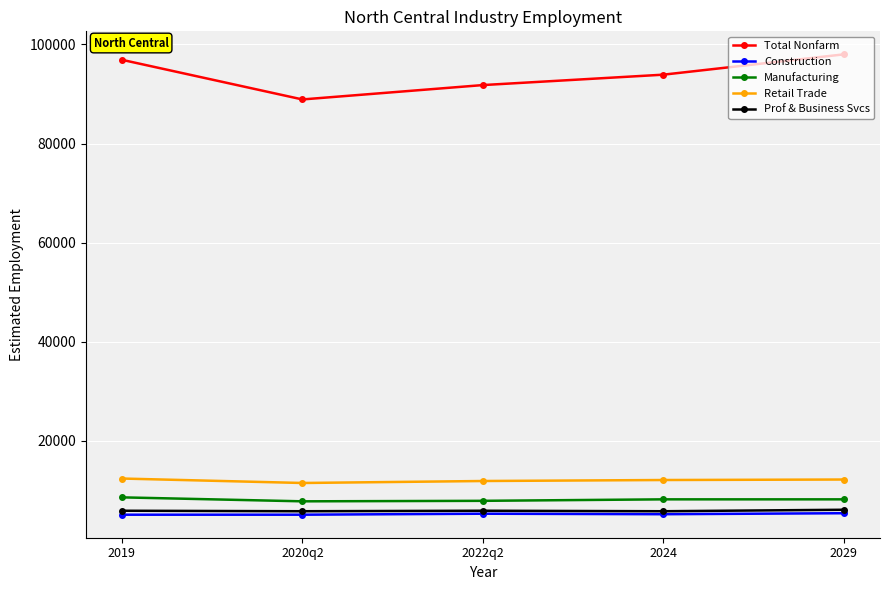

At which label does Total Nonfarm reach its minimum?

2020q2